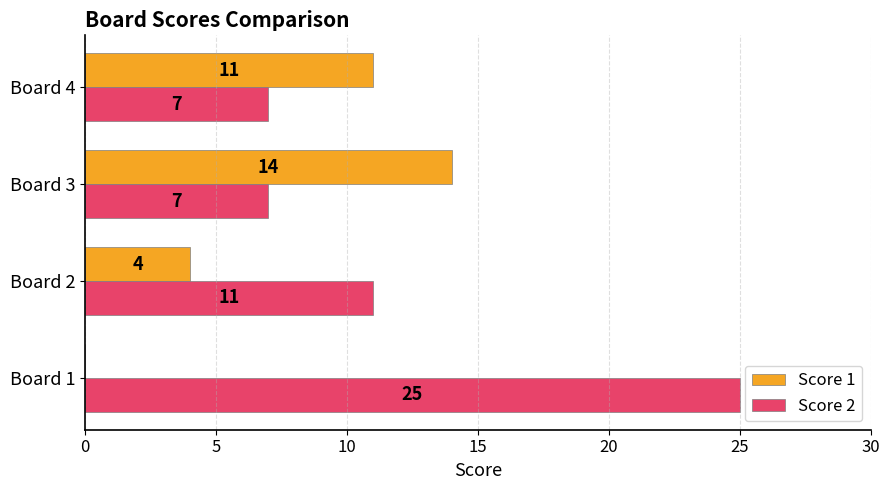

The value of Score 1 at Board 3 is 14. True or false?

True